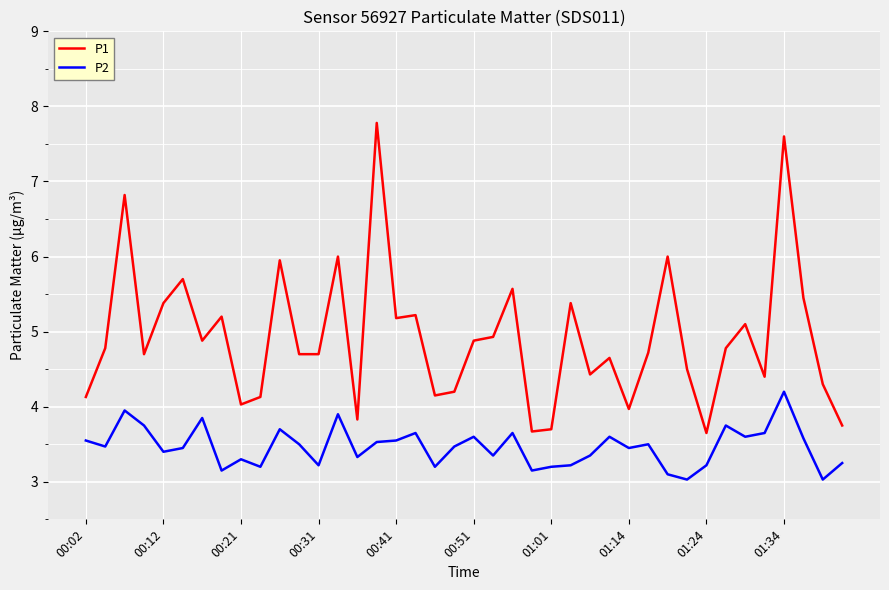

What are all the series names shown in the legend?

P1, P2